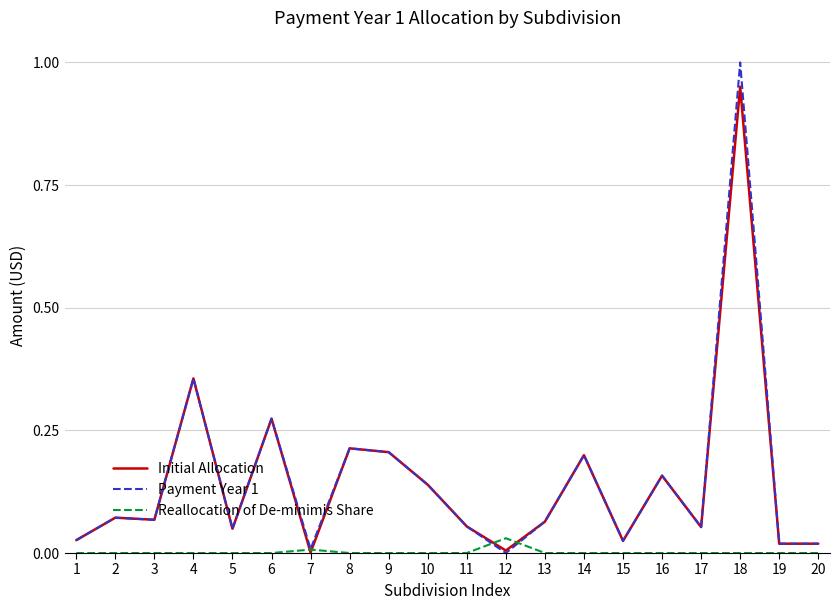

True or false: Initial Allocation has a value of 0.2 at 16.

True